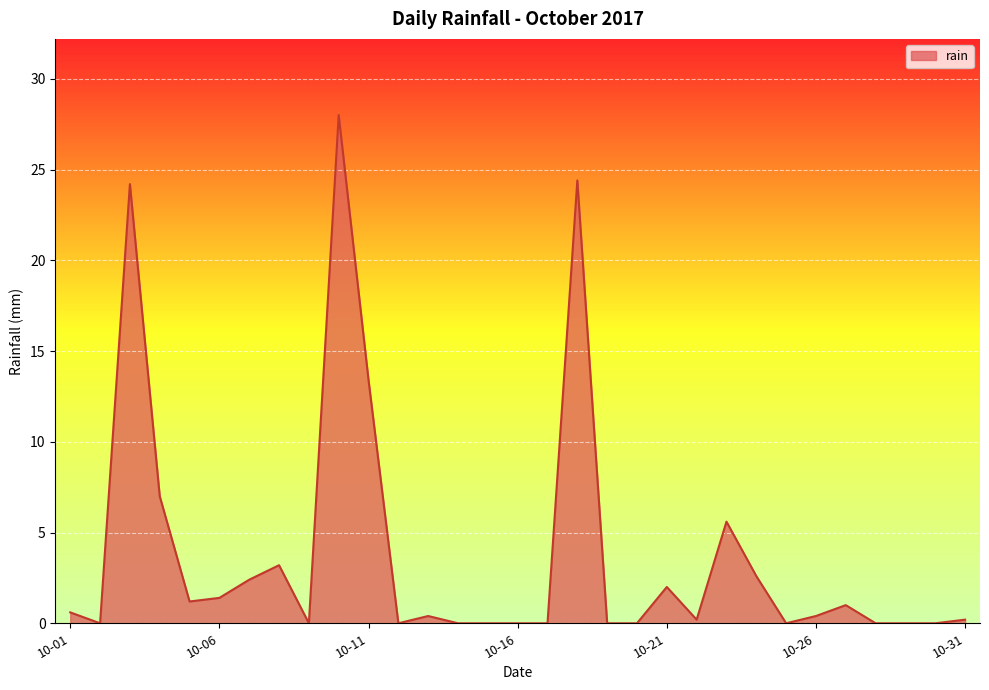

What is the greatest value displayed?

28.0